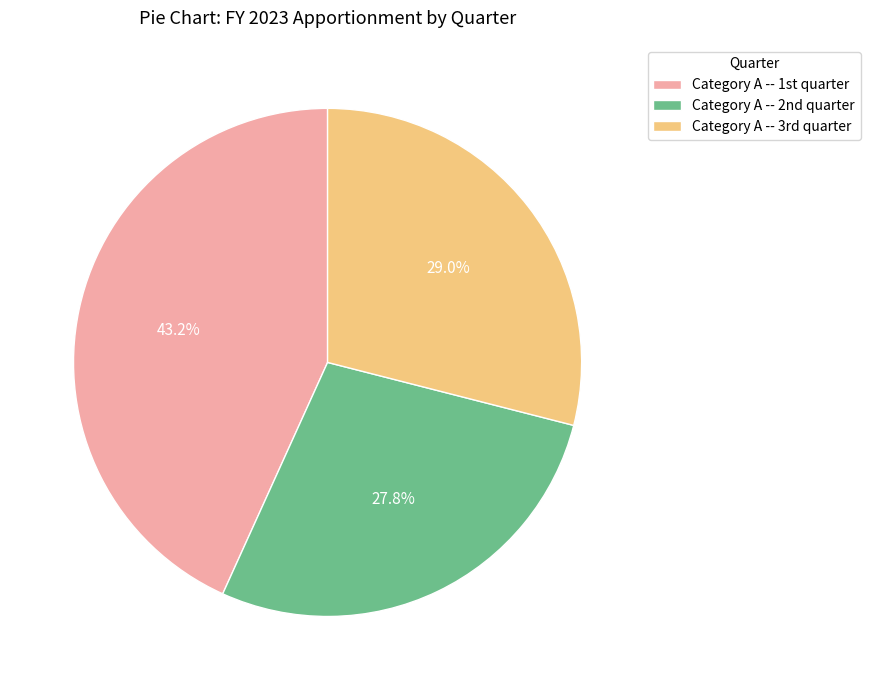

Is there a majority slice in this chart?

No